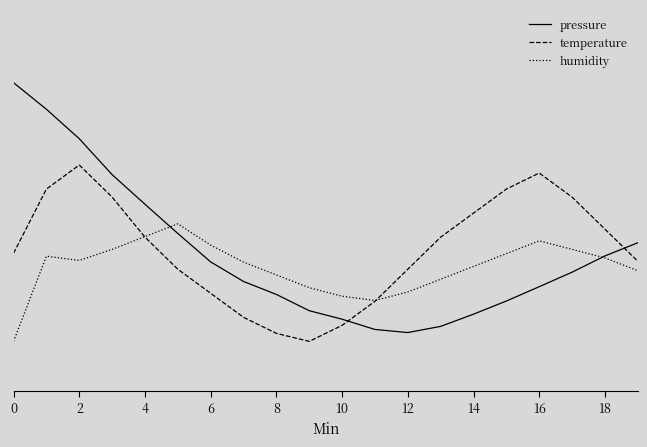

Does the chart display data point markers on the line(s)?

No